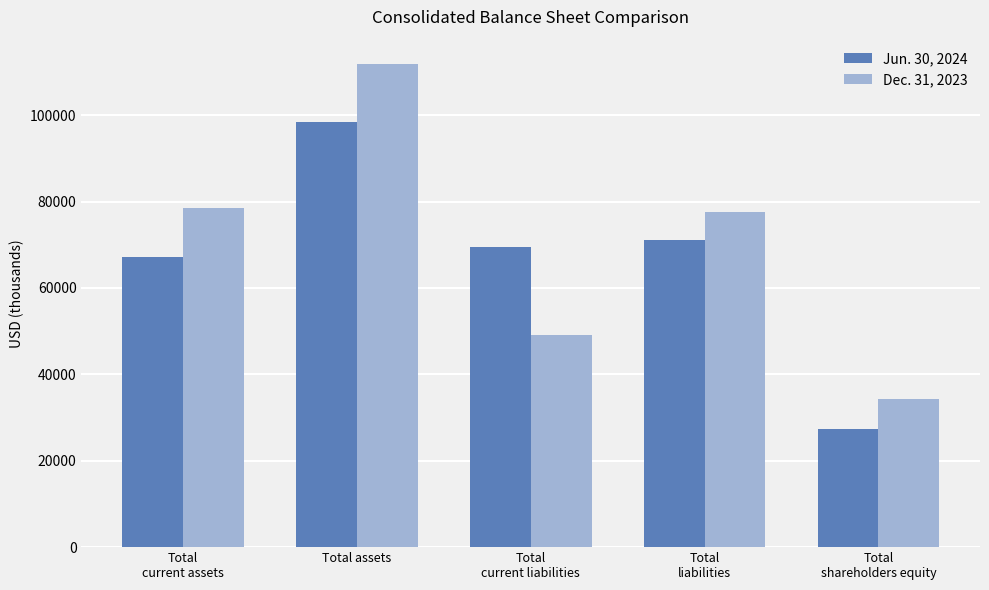

Which series has the widest spread of values?

Dec. 31, 2023